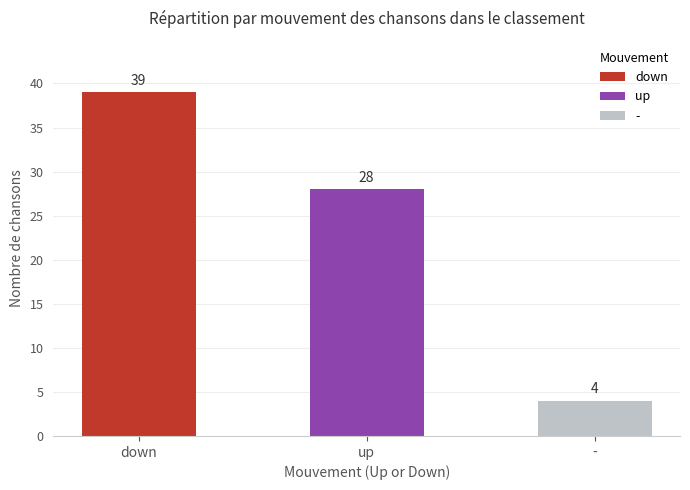

How many bars are there in total?

3